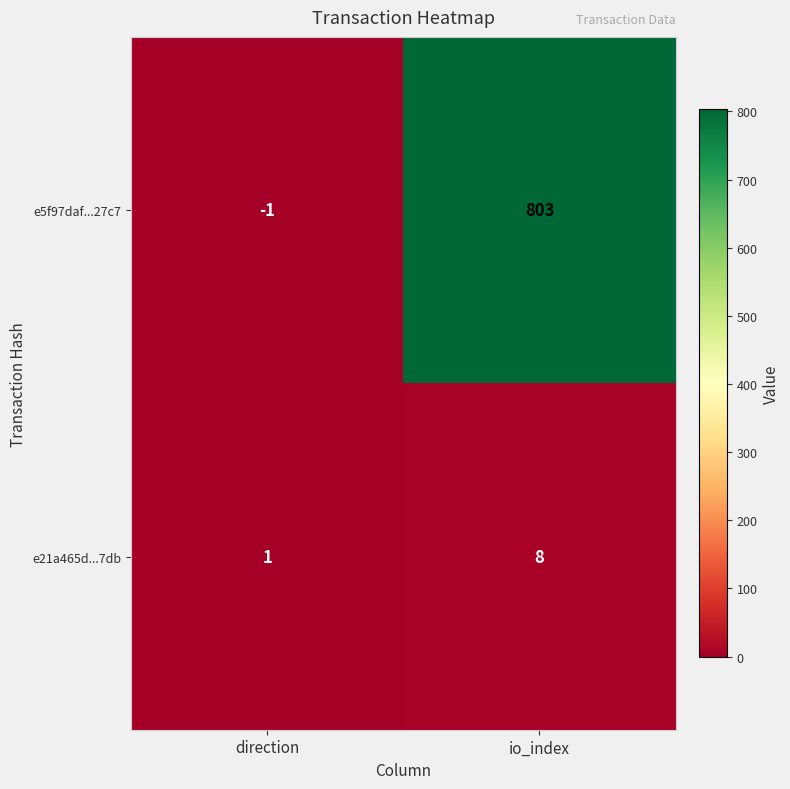

What is the difference between the maximum and minimum values in the e21a465d...7db series?

7